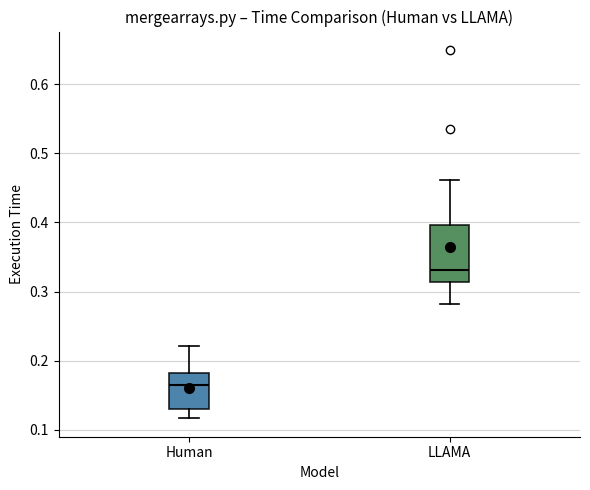

Which box is the tallest, from its lower edge to its upper edge?

LLAMA